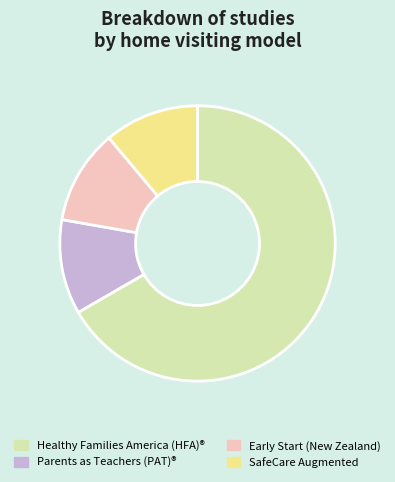

Is there a majority slice in this chart?

Yes